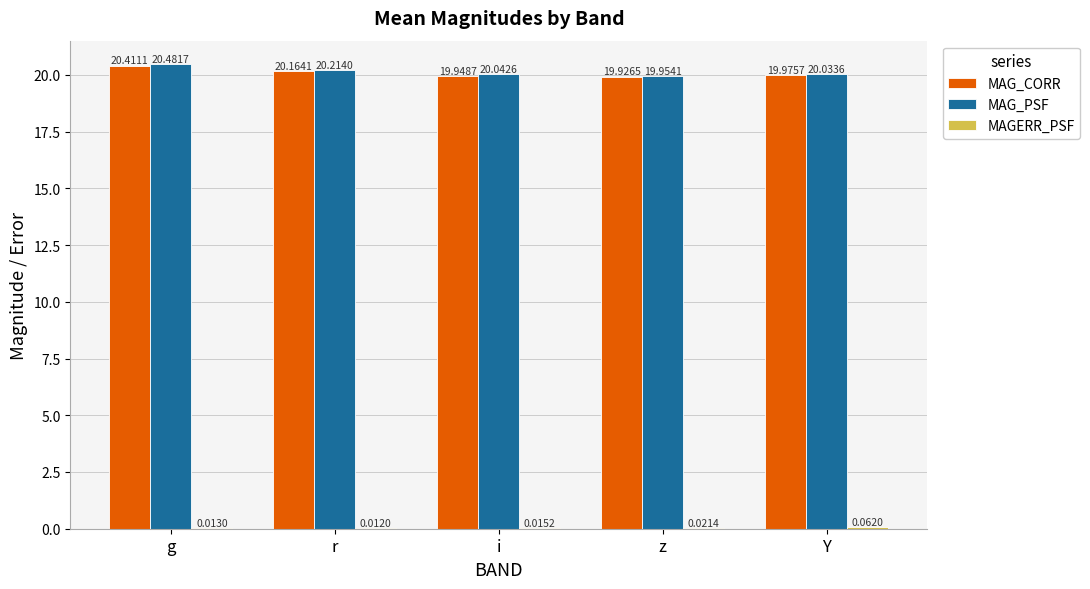

Which series changed the most between r and Y?

MAG_CORR